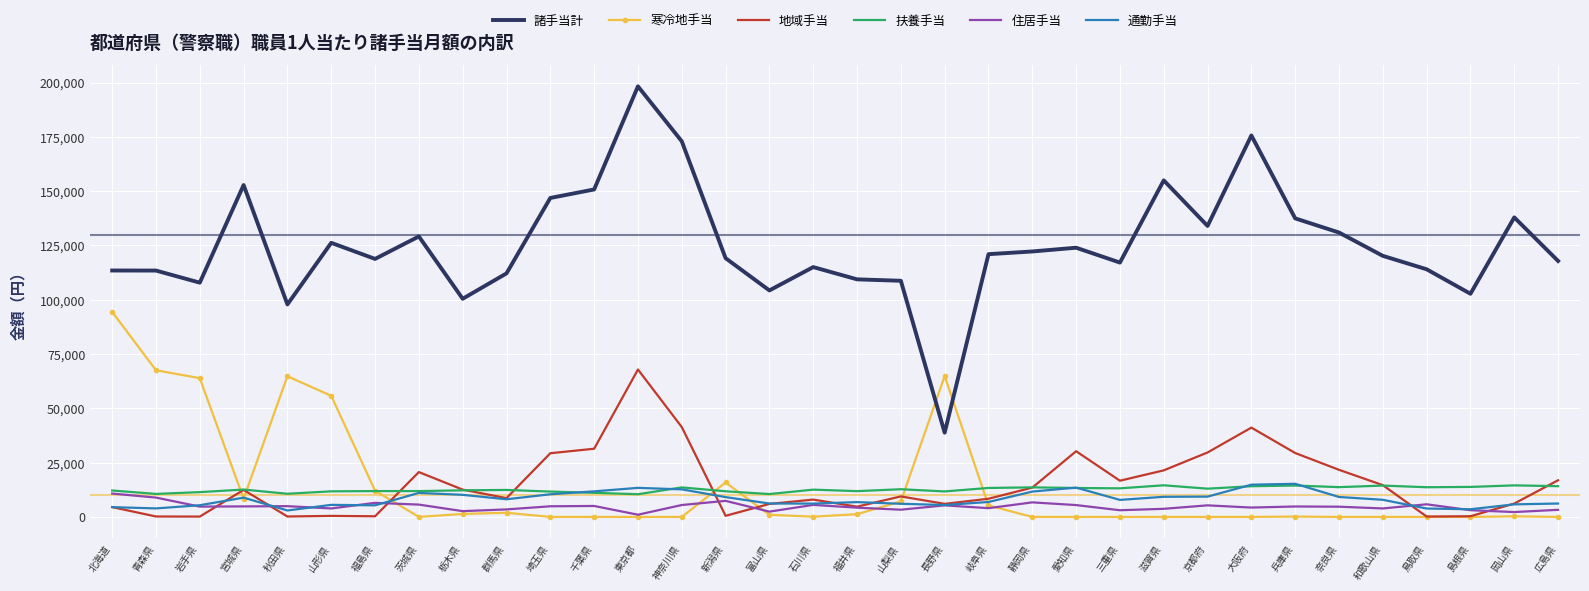

What is the average value of the 寒冷地手当 series?

13707